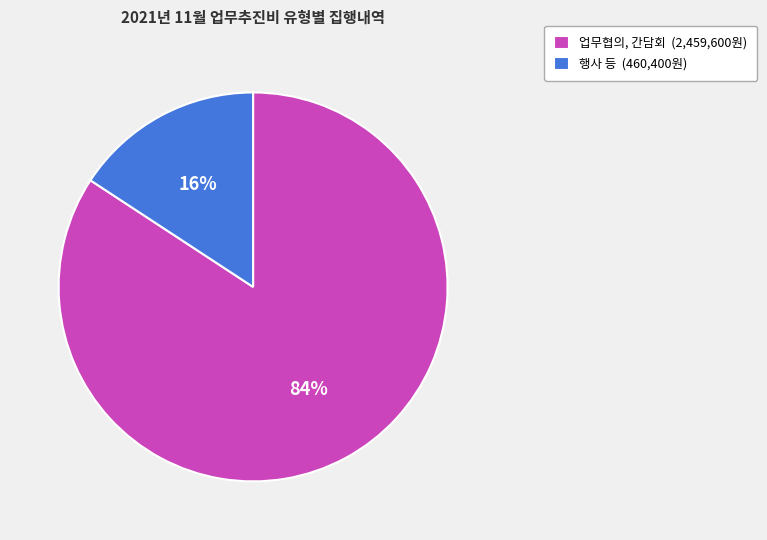

Count the number of slices in the pie.

2